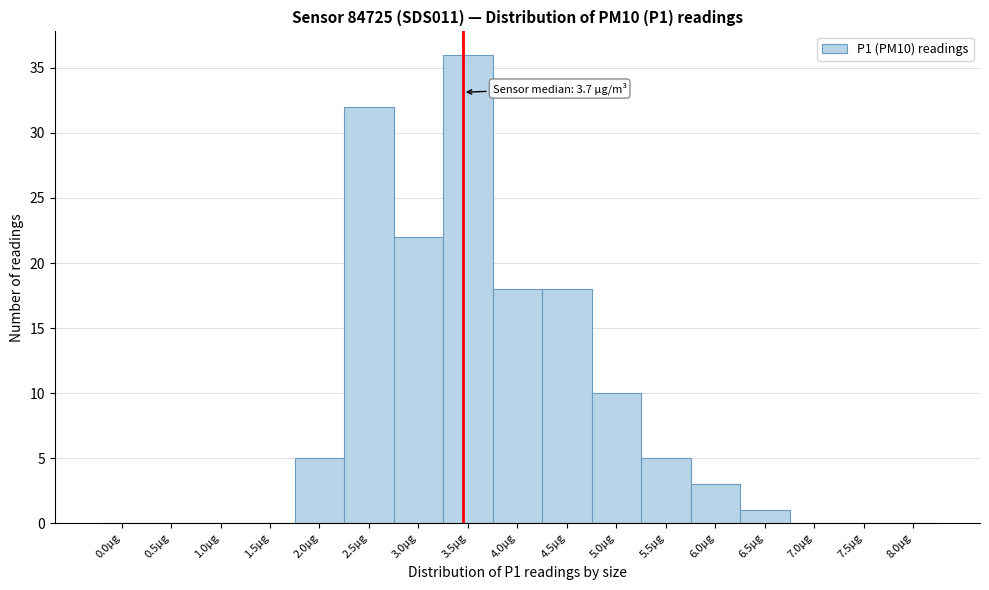

Reading left to right, list all the values displayed in this chart.

0.0µg=0	0.5µg=0	1.0µg=0	1.5µg=0	2.0µg=5	2.5µg=32	3.0µg=22	3.5µg=36	4.0µg=18	4.5µg=18	5.0µg=10	5.5µg=5	6.0µg=3	6.5µg=1	7.0µg=0	7.5µg=0	8.0µg=0